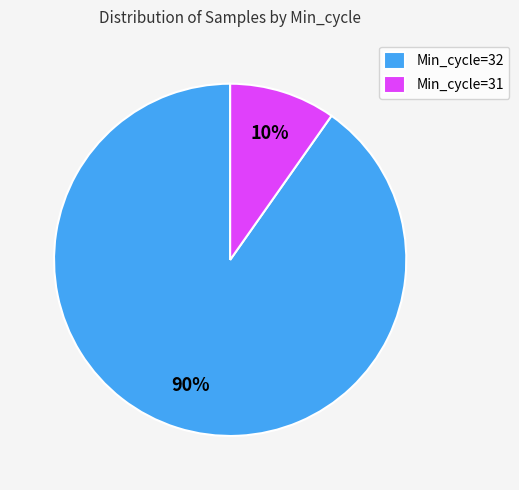

Is there a majority slice in this chart?

Yes